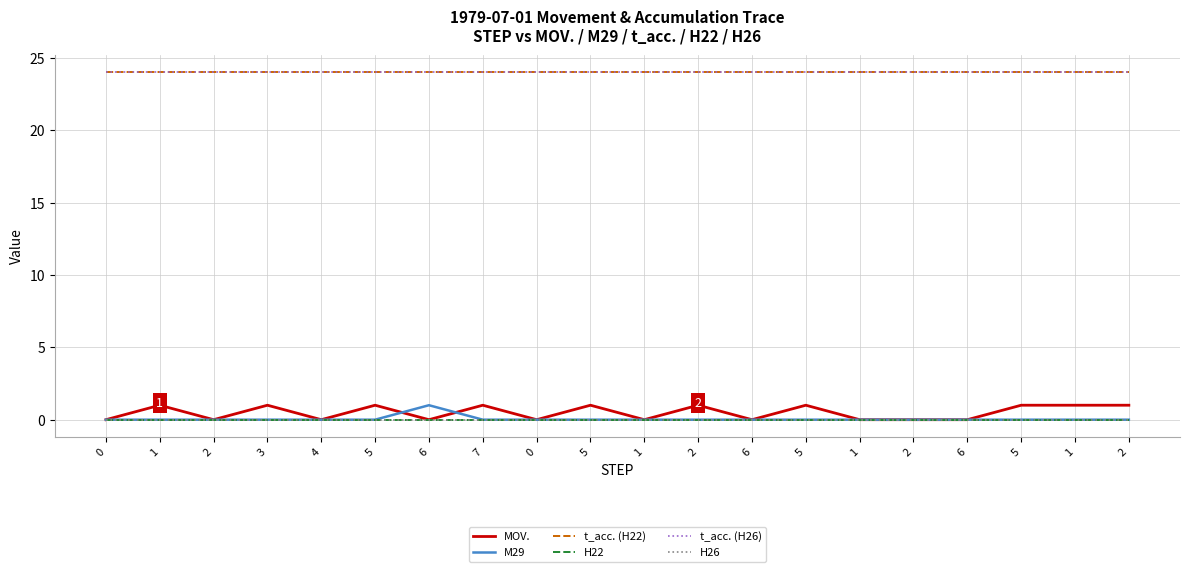

Which series has the largest total across all categories?

t_acc. (H22)